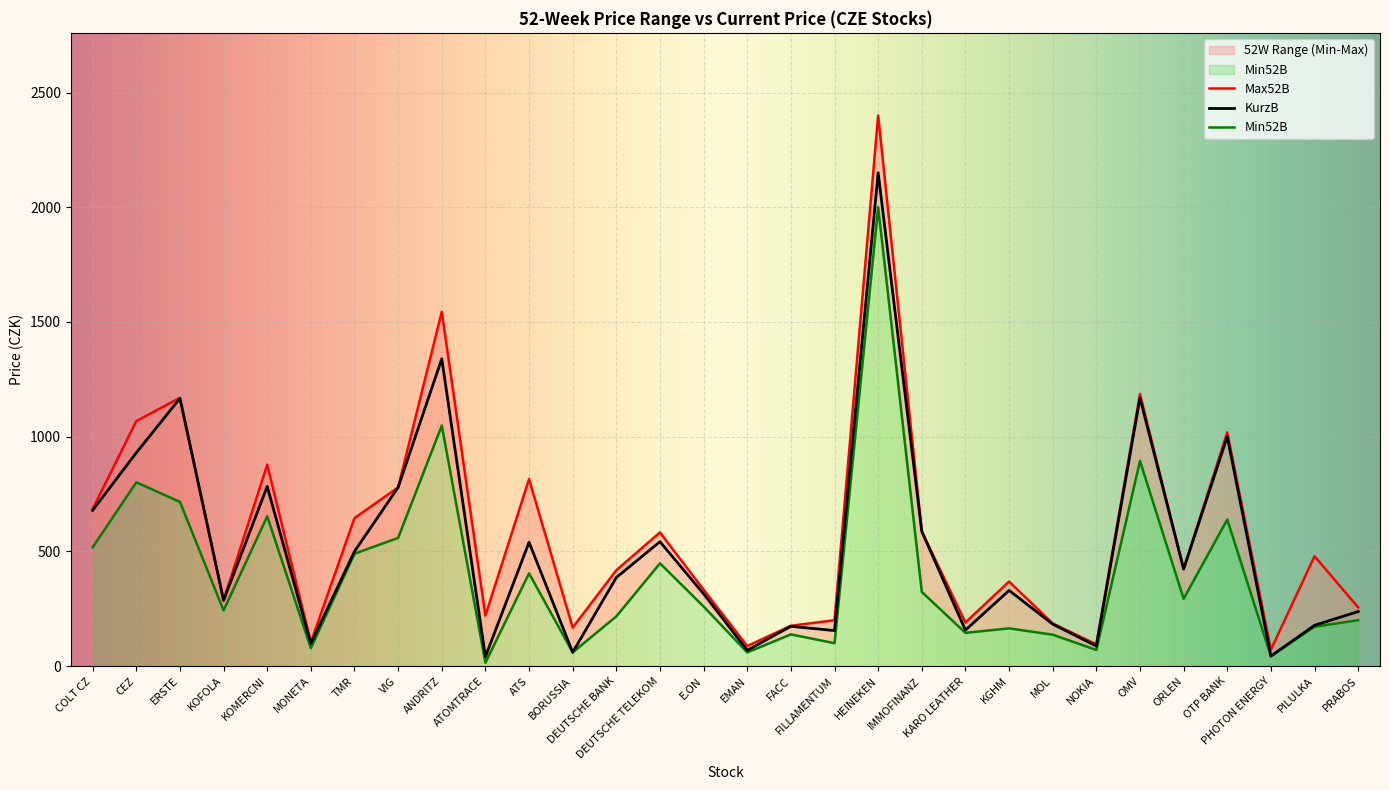

What is the minimum value for Min52B?

15.0